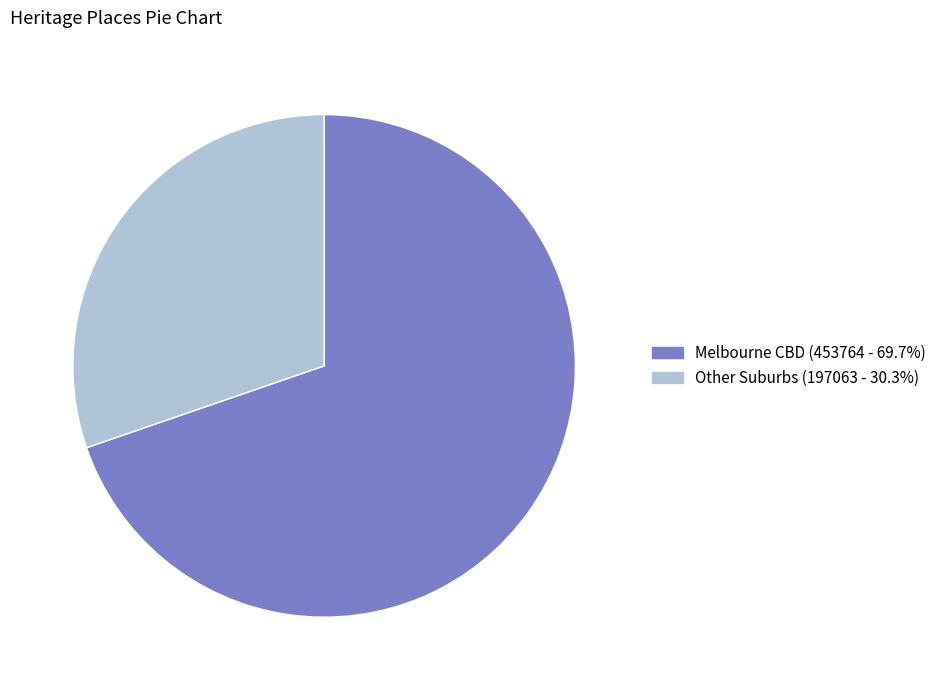

Does any single category account for the majority?

Yes